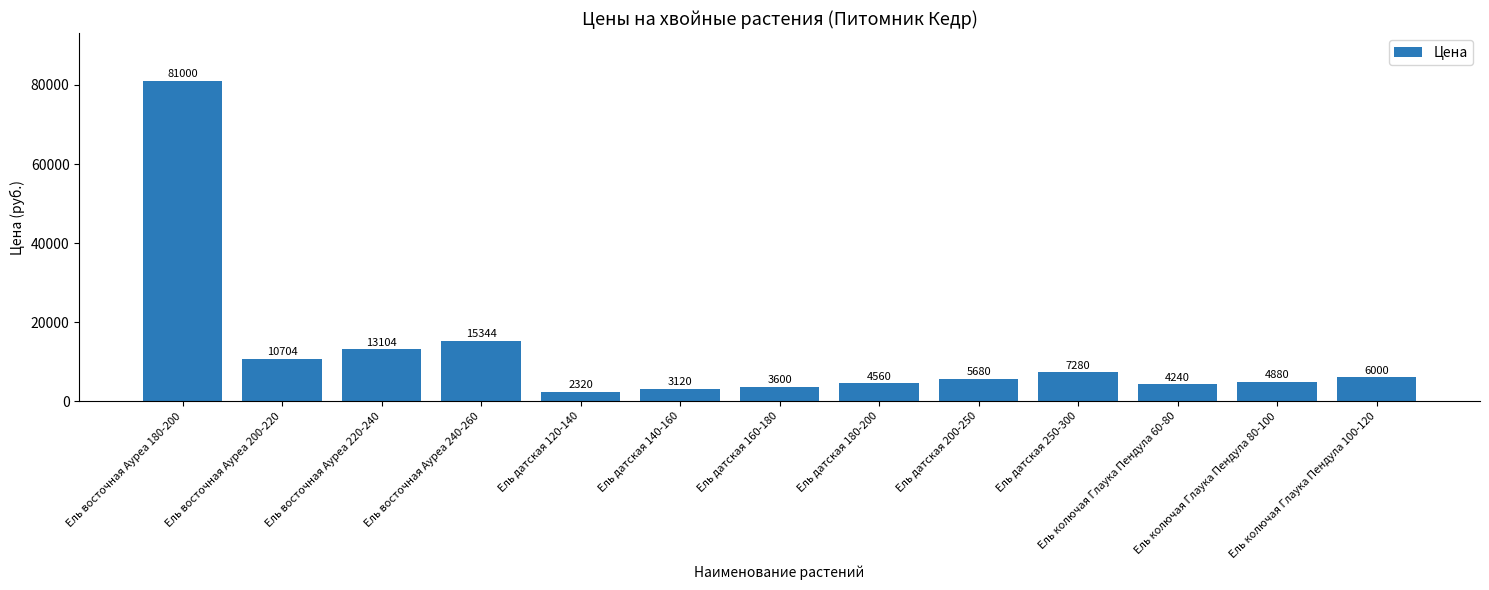

Approximately how many times larger is the value at Ель датская 180-200 compared to Ель восточная Ауреа 180-200?

0.1